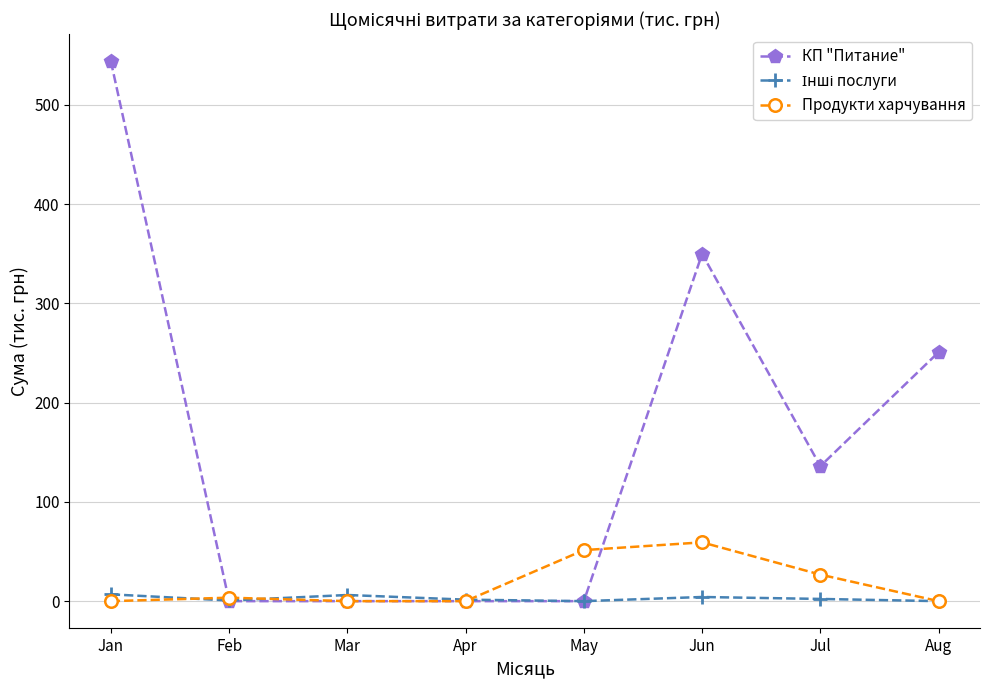

Between Jul and Aug, which series saw the biggest shift?

КП "Питание"